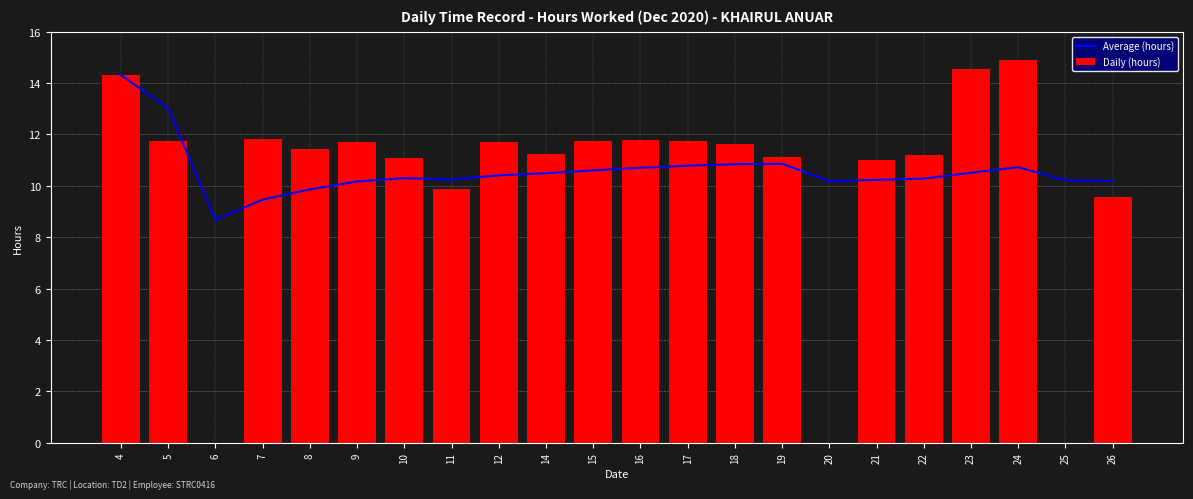

List the labels in order of Average (hours) value, smallest first.

6, 7, 8, 9, 20, 26, 25, 21, 11, 22, 10, 12, 14, 23, 15, 16, 24, 17, 18, 19, 5, 4